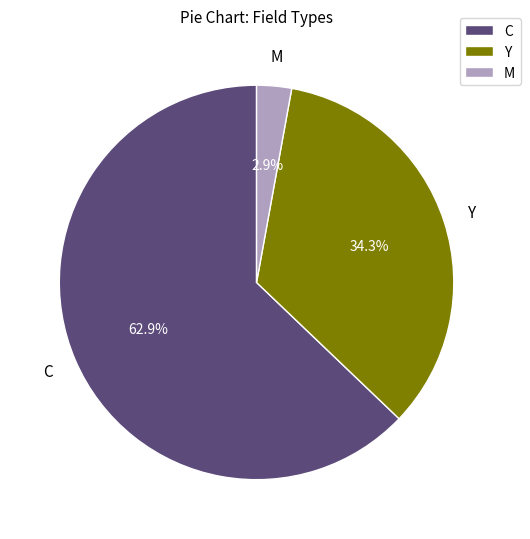

What percentage do Y and C together represent?

97.1%